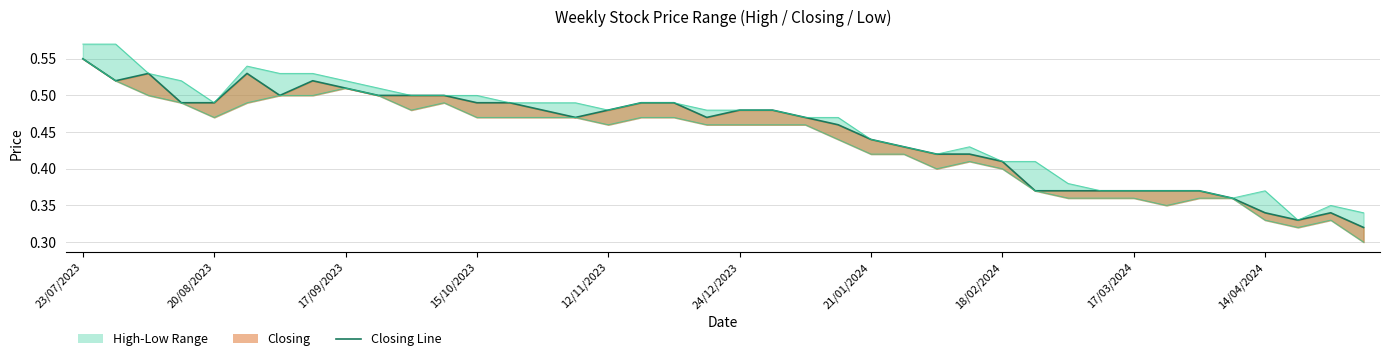

At which category is the sum across all series the highest?

23/07/2023